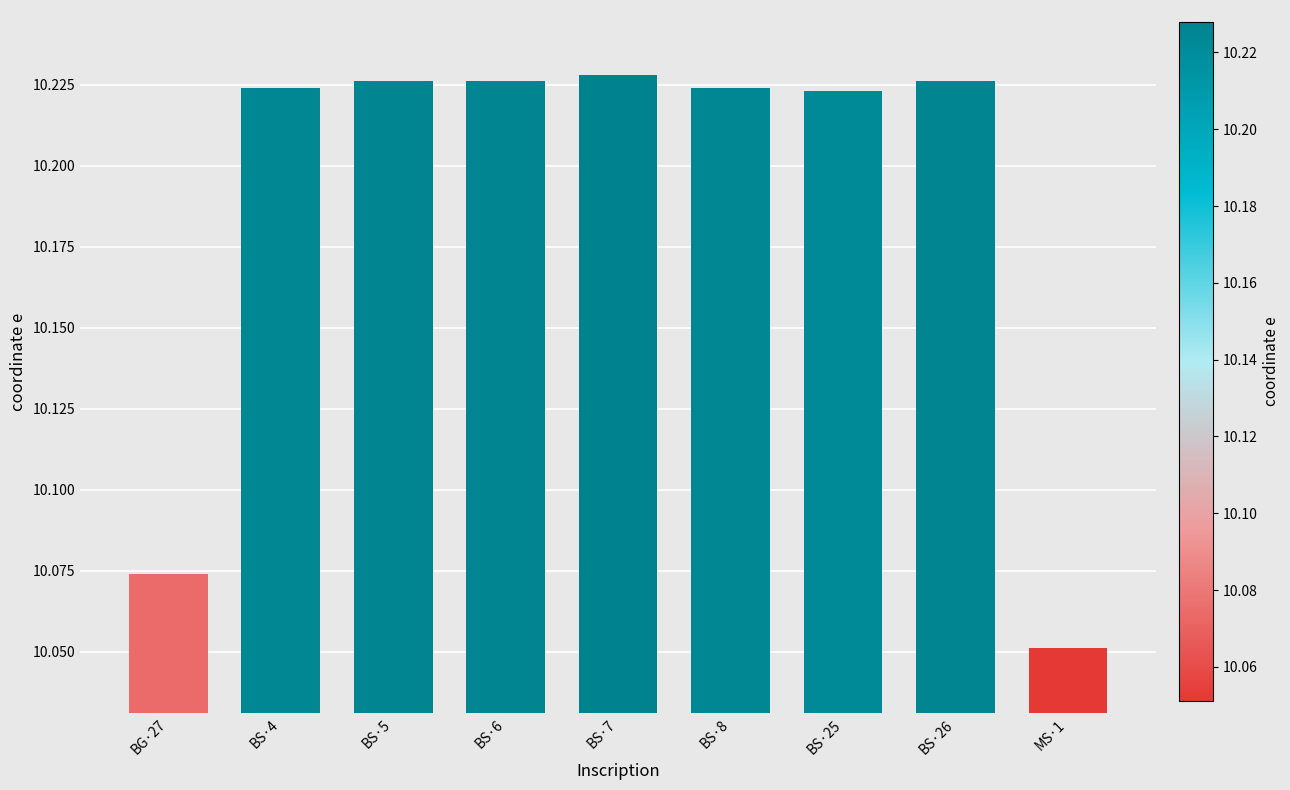

At which category does the chart reach its minimum across all series?

MS·1